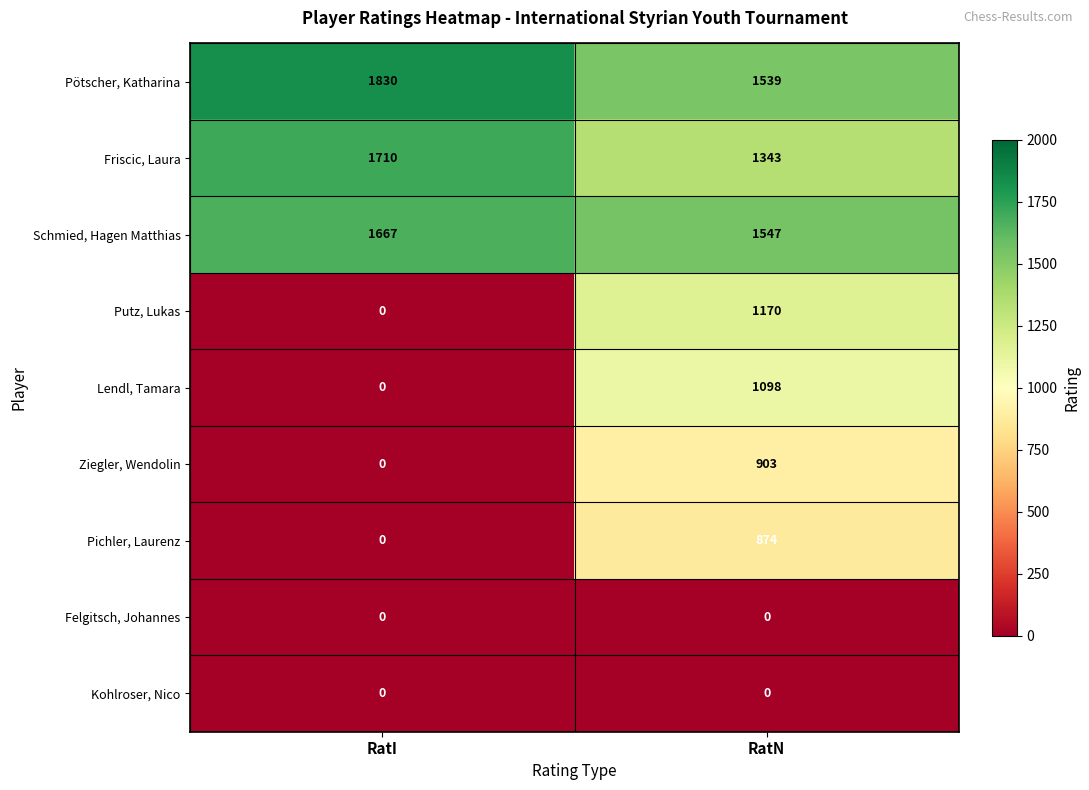

What is the difference between the Friscic, Laura values at RatN and RatI?

367